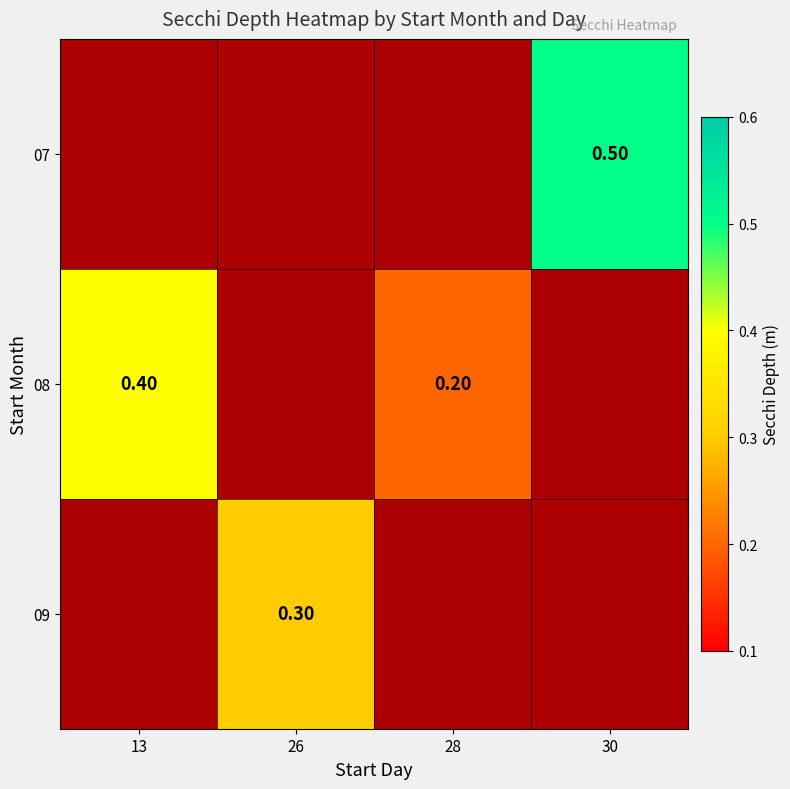

How many series are shown in this chart?

3